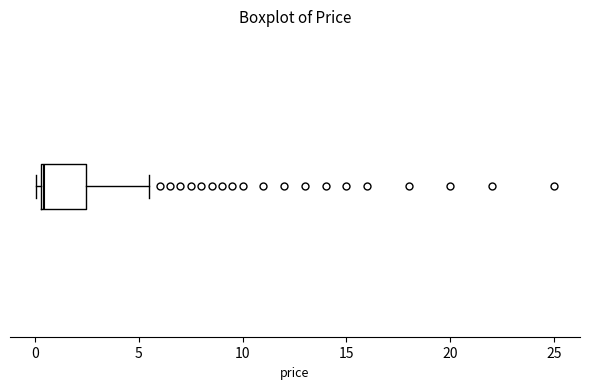

Read this box plot against the x-axis: the position of the median line, the range covered by the box, and the ends of both whiskers. The values are not printed on the chart, so give them approximately, as read against the axis.

median 0.5 (just right of the box's left edge), box 0.5 to 2.5, whiskers 0.0 to 5.5